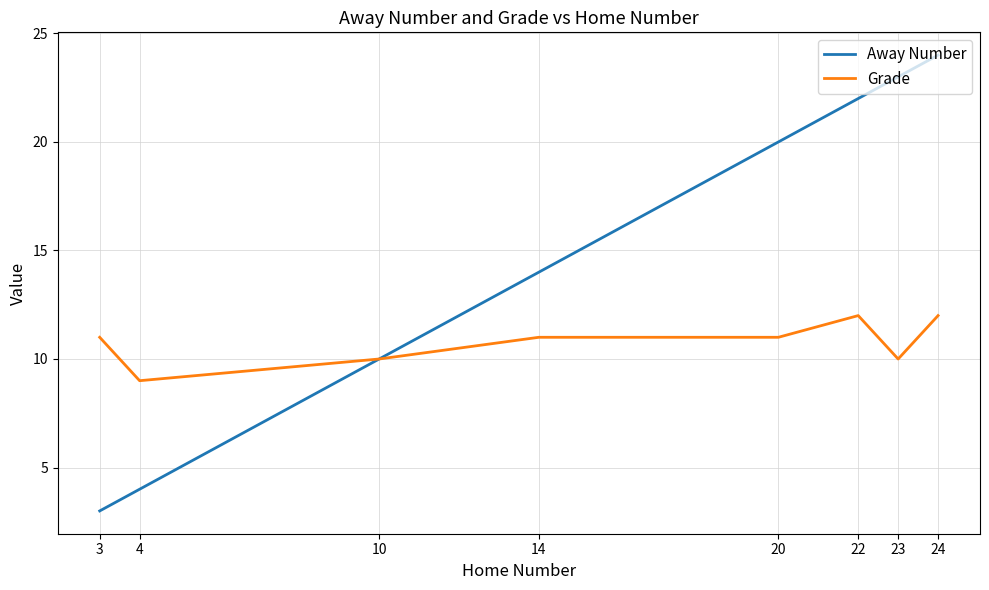

At which category is the sum across all series the highest?

24